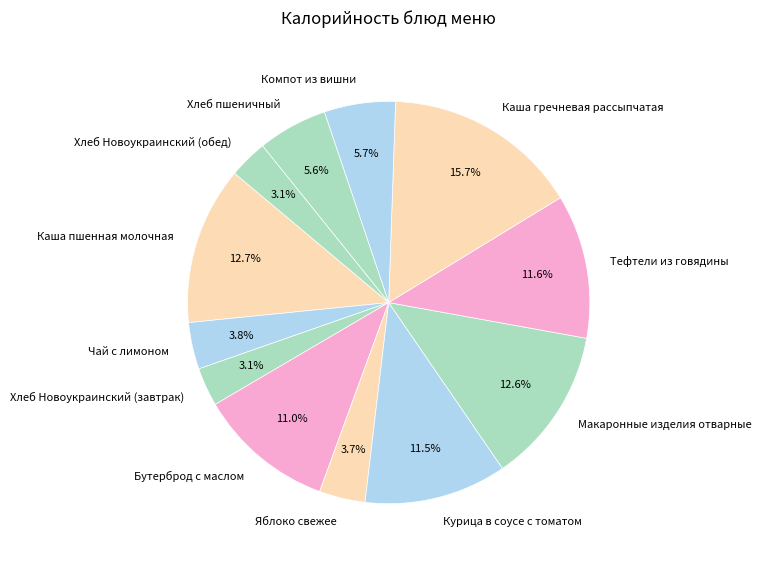

Is there any slice that represents more than half of the pie?

No